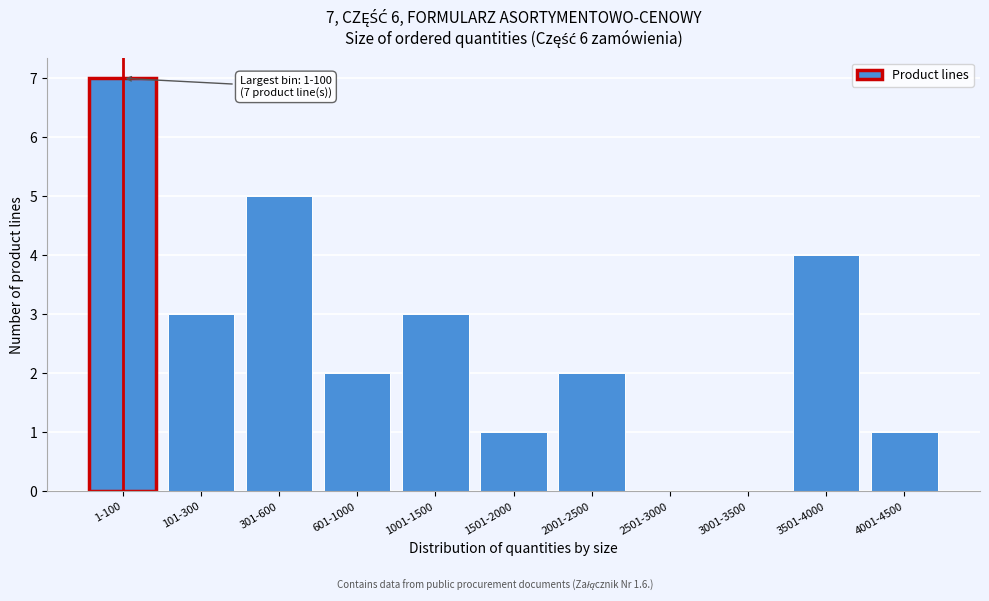

Reading left to right, extract all data points from this chart.

1-100=7	101-300=3	301-600=5	601-1000=2	1001-1500=3	1501-2000=1	2001-2500=2	2501-3000=0	3001-3500=0	3501-4000=4	4001-4500=1